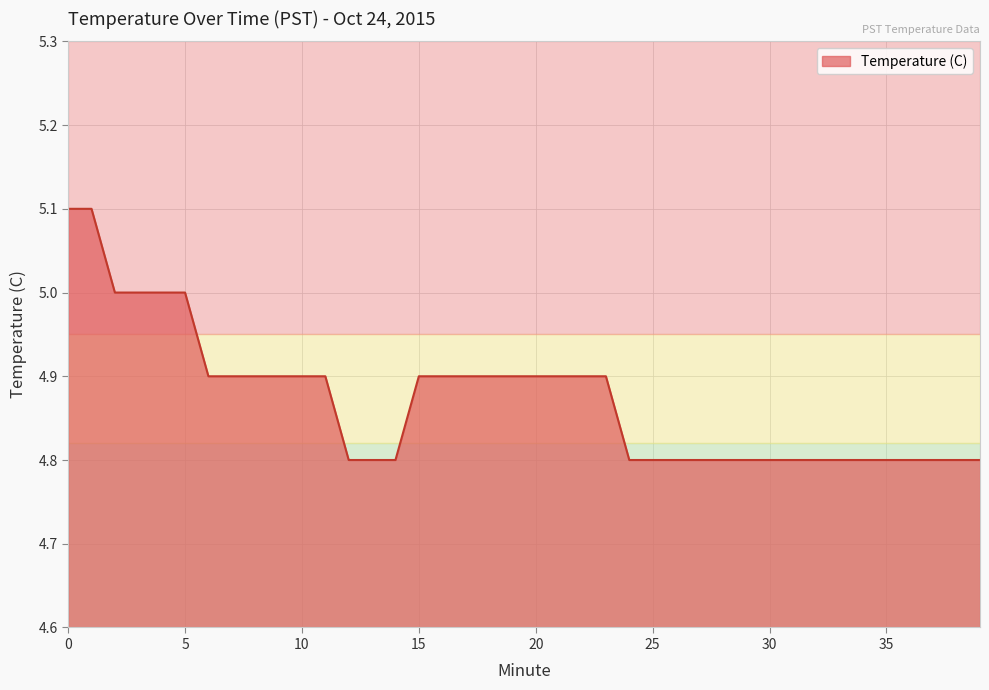

What is the smallest value displayed?

4.8